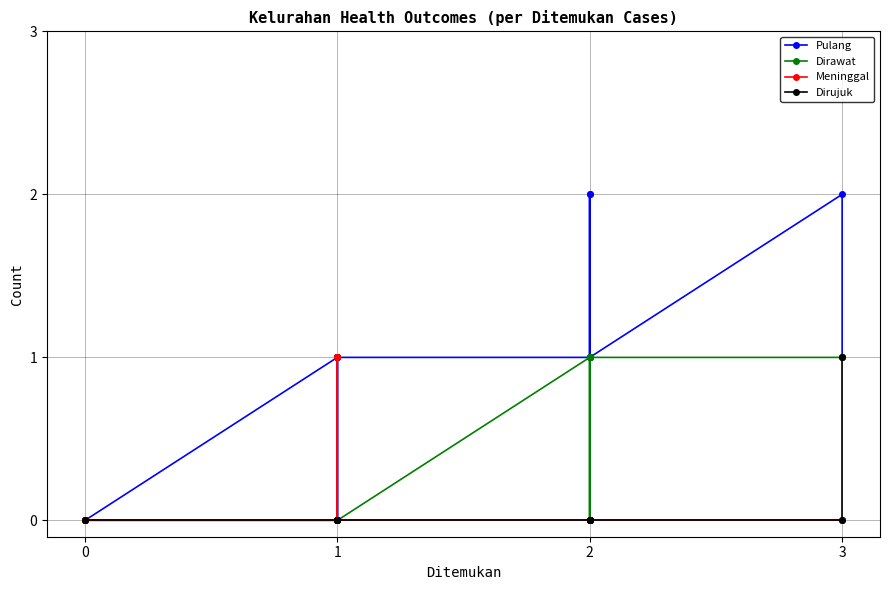

At how many categories does at least one series exceed 0?

15